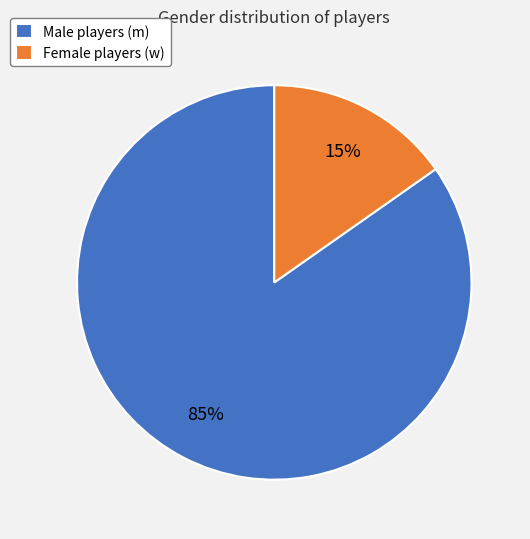

To the nearest percent, what is the combined percentage of Female players (w) and Male players (m)?

100%